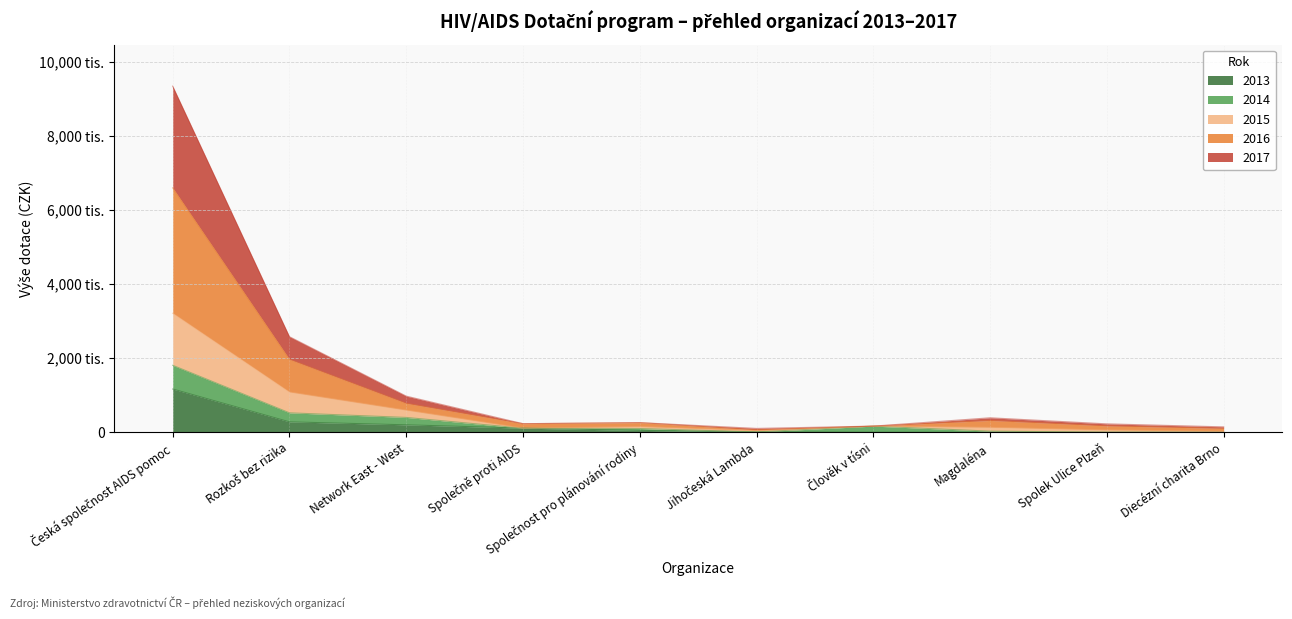

At which category does 2017 reach its first local valley?

Společně proti AIDS